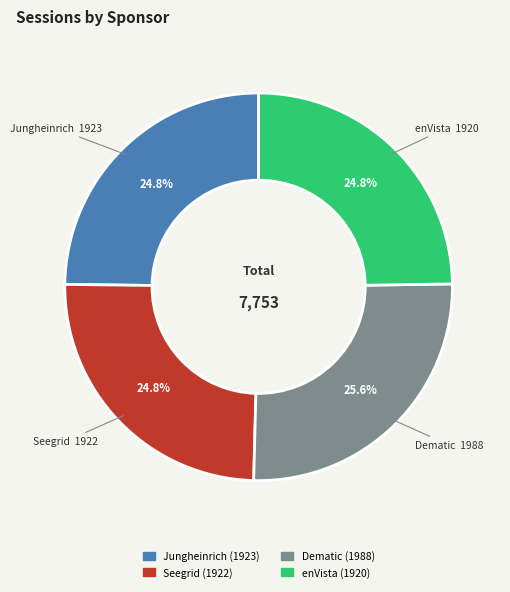

Is Jungheinrich the majority of the pie?

No